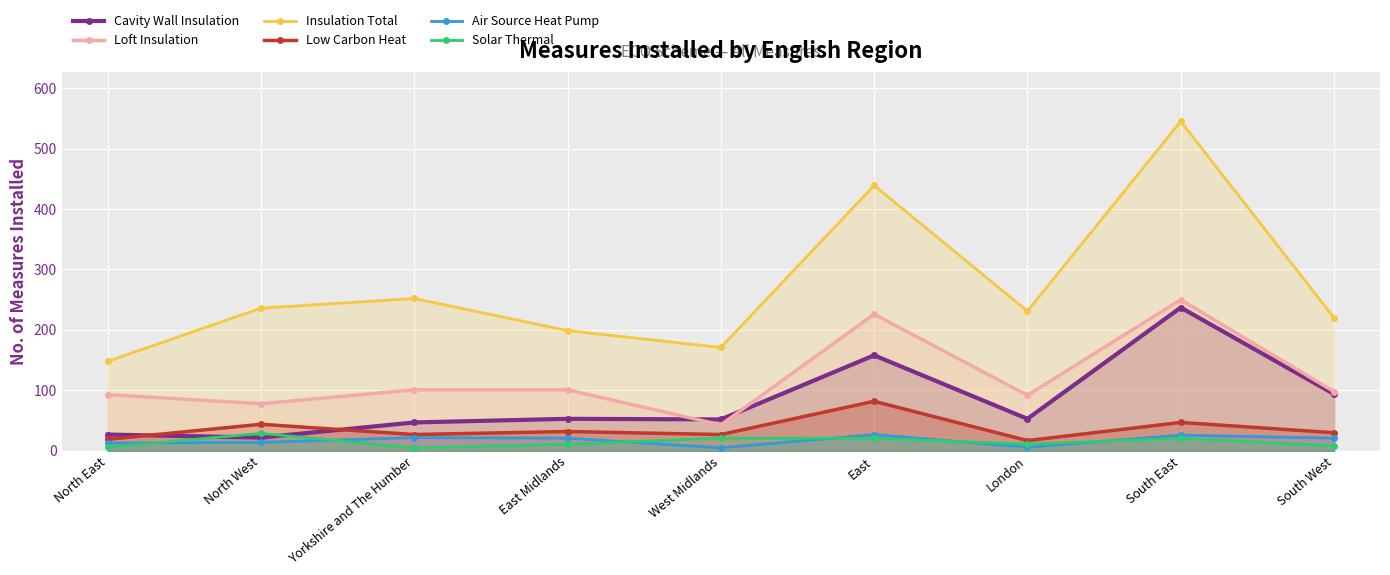

How many lines are shown in the chart?

6